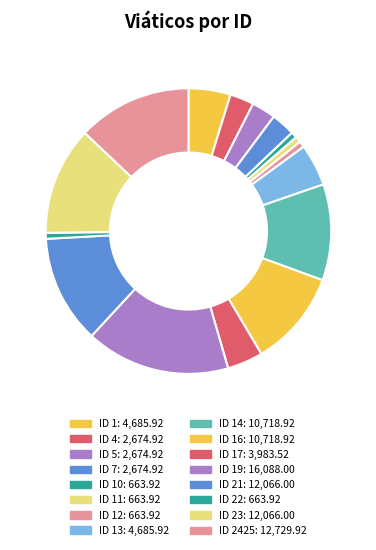

Is there a majority slice in this chart?

No